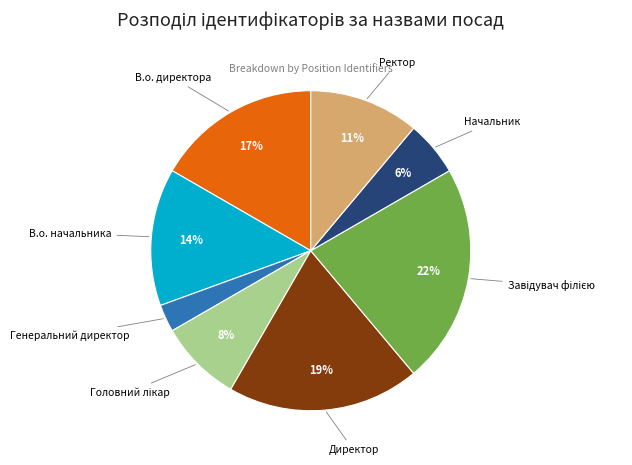

True or false: Ректор accounts for 5% of the total.

False